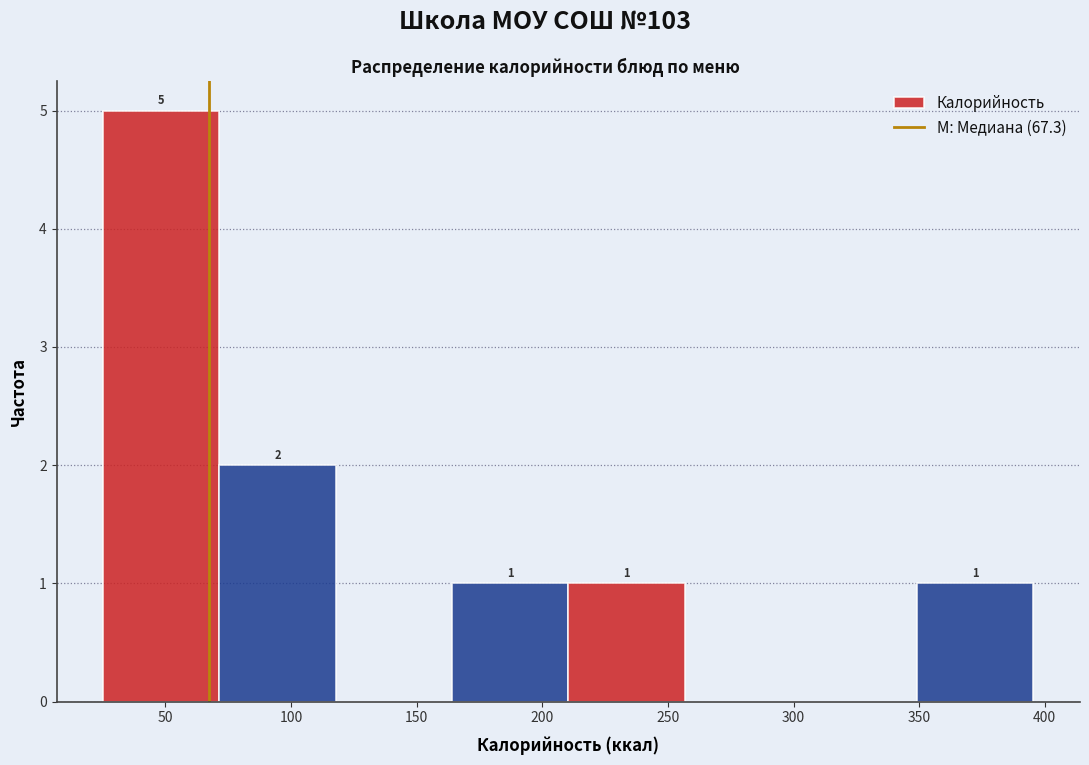

Over which range of the x-axis is the bar tallest?

25 to 70